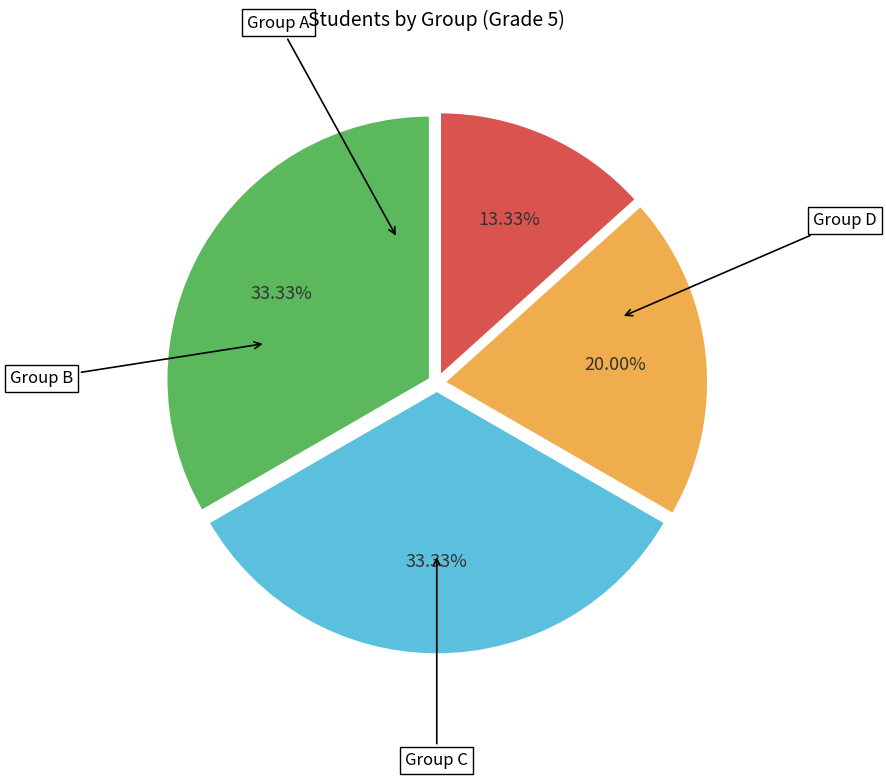

Does any single category account for the majority?

No